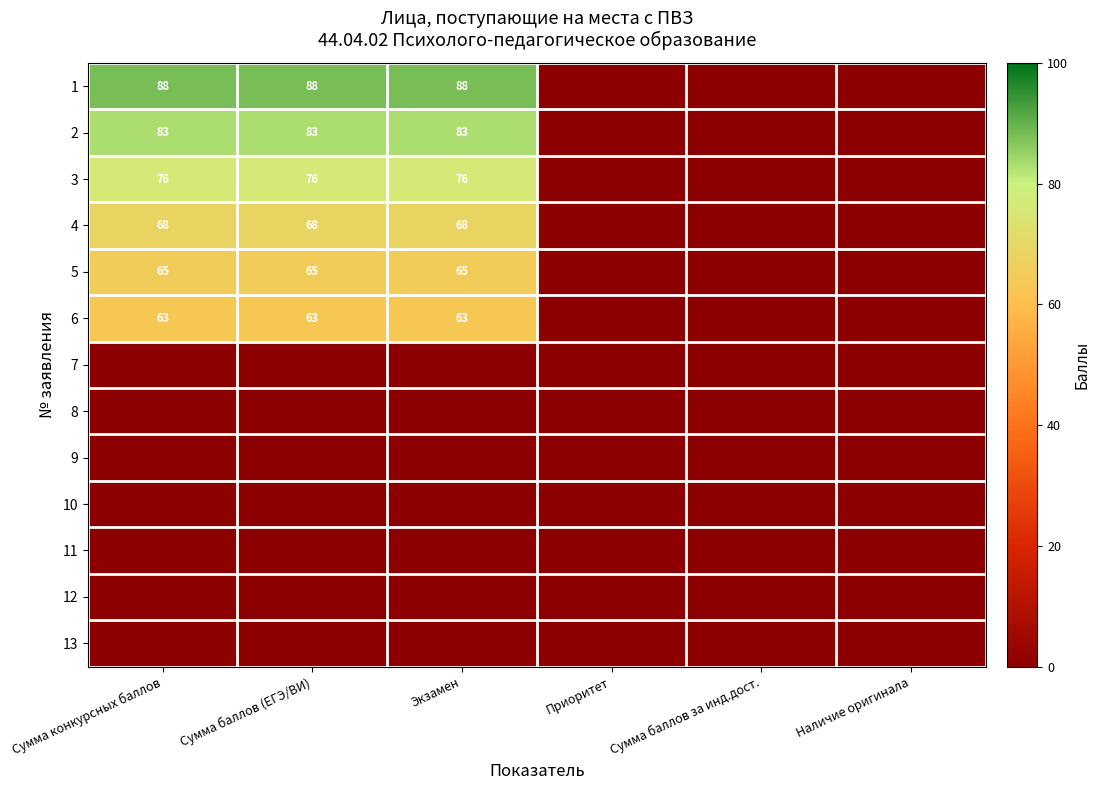

The 4 series shows 68 at Экзамен. True or false?

True